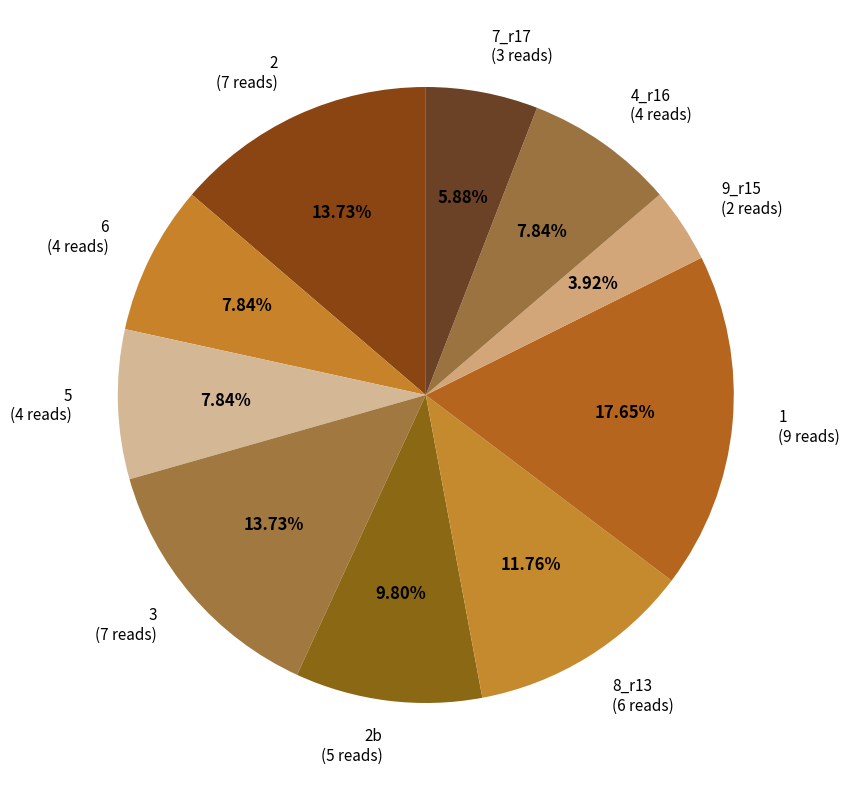

Approximately how many times larger is the value at 5 (4 reads) compared to 2b (5 reads)?

0.8